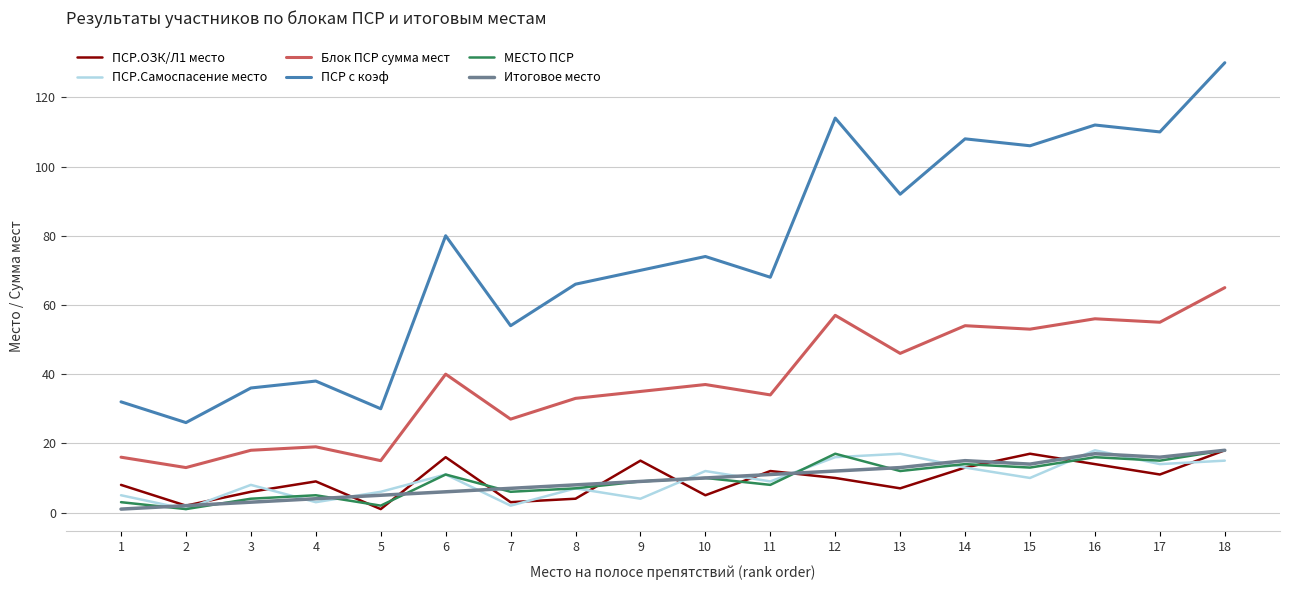

How many categories are shown in the chart?

18